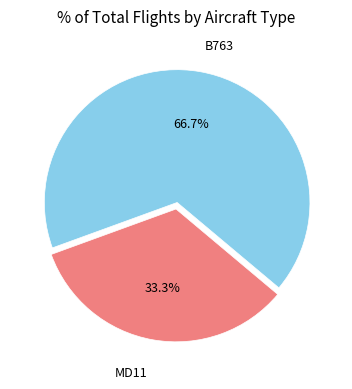

How many segments does this pie chart have?

2